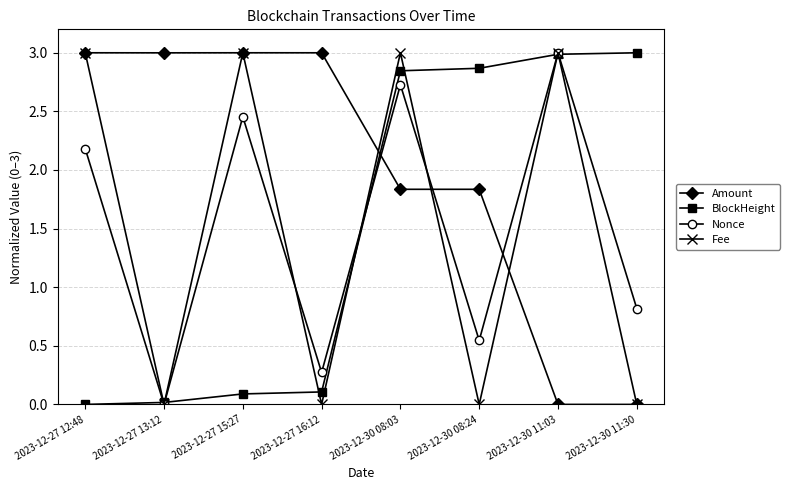

What is the difference between the highest and lowest values at 2023-12-30 11:30?

3.0